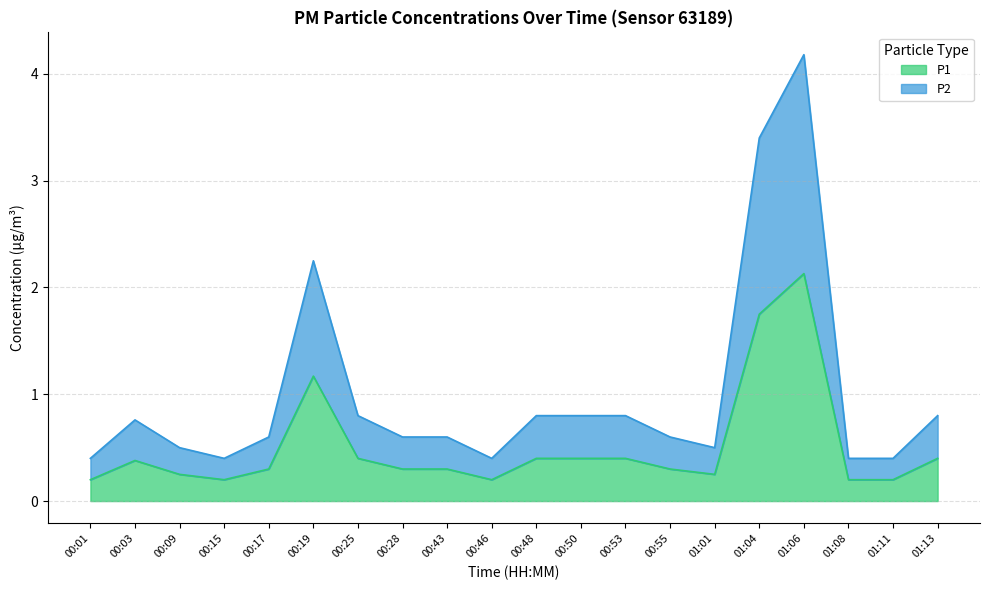

Reading left to right, transcribe all the data shown in this chart.

P1: 00:01=0.2	00:03=0.4	00:09=0.2	00:15=0.2	00:17=0.3	00:19=1.2	00:25=0.4	00:28=0.3	00:43=0.3	00:46=0.2	00:48=0.4	00:50=0.4	00:53=0.4	00:55=0.3	01:01=0.2	01:04=1.8	01:06=2.1	01:08=0.2	01:11=0.2	01:13=0.4
P2: 00:01=0.4	00:03=0.8	00:09=0.5	00:15=0.4	00:17=0.6	00:19=2.2	00:25=0.8	00:28=0.6	00:43=0.6	00:46=0.4	00:48=0.8	00:50=0.8	00:53=0.8	00:55=0.6	01:01=0.5	01:04=3.4	01:06=4.2	01:08=0.4	01:11=0.4	01:13=0.8